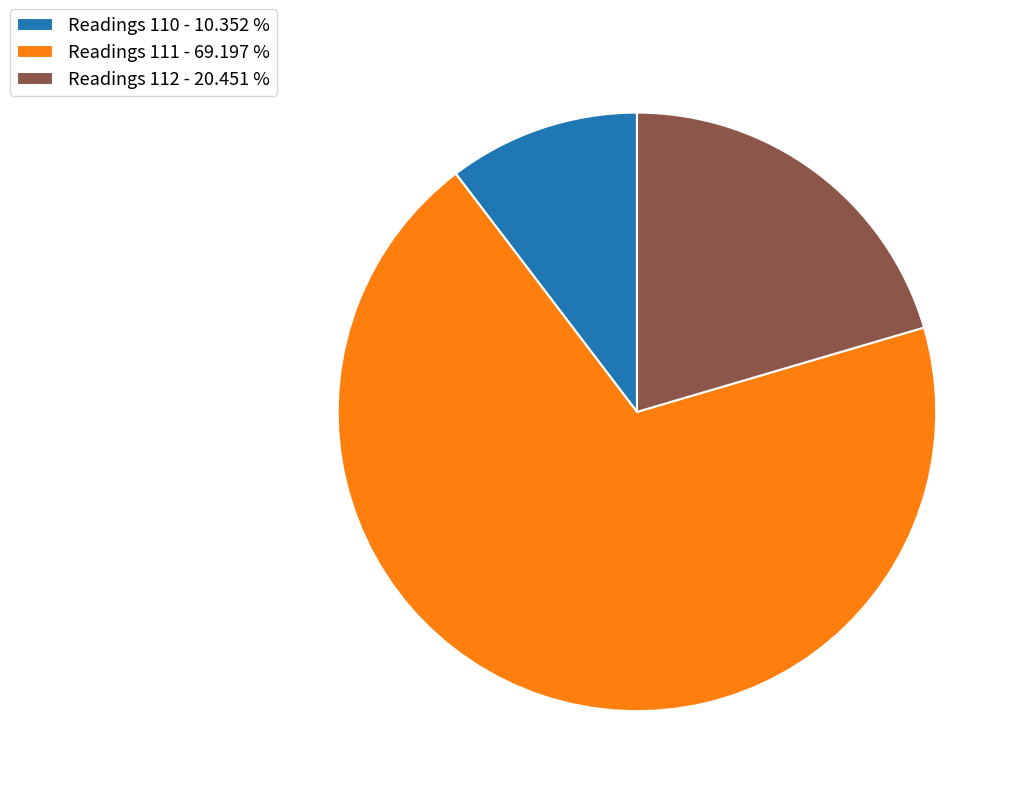

Rank the categories by value from highest to lowest.

Readings 111 - 69.197 %, Readings 112 - 20.451 %, Readings 110 - 10.352 %